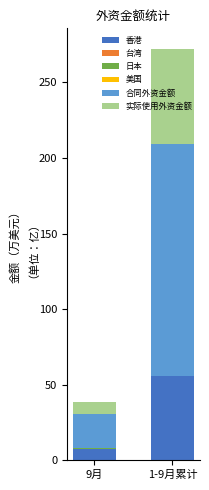

At which category is the sum across all series the highest?

1-9月累计